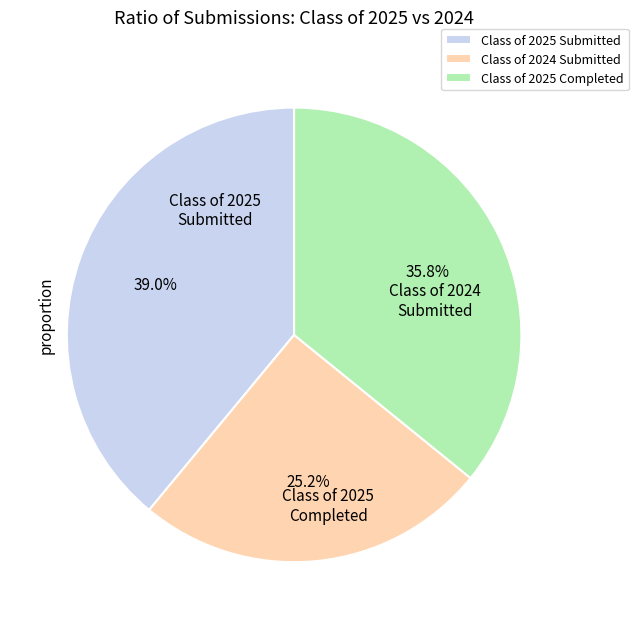

Does Class of 2024 Submitted represent more than half of the total?

No